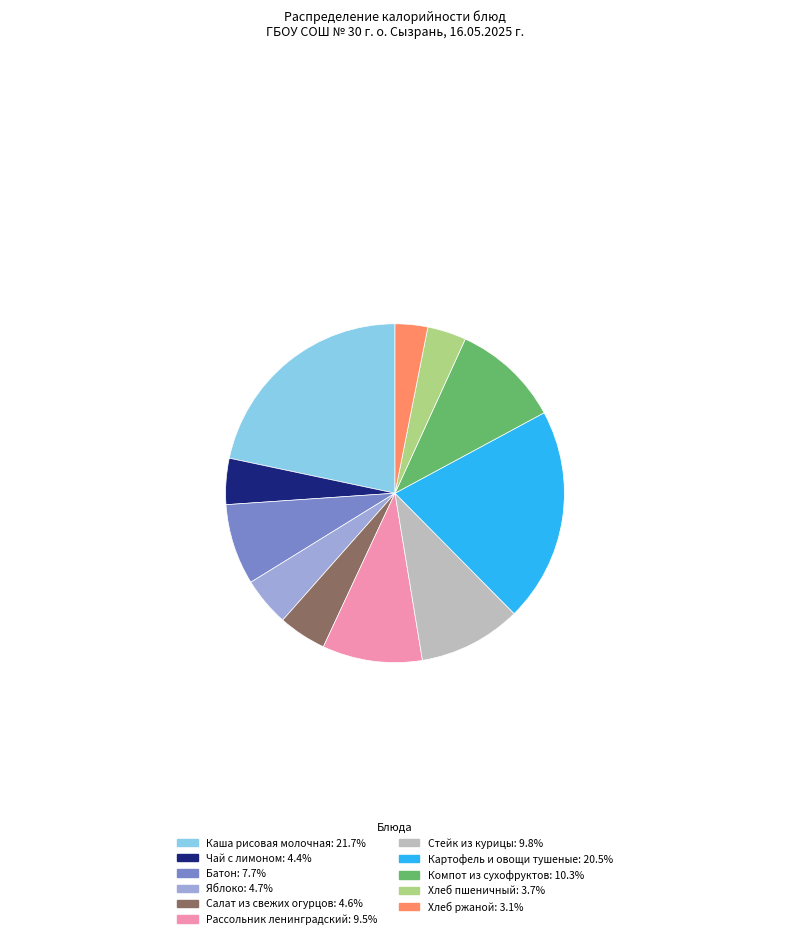

Does any single category account for the majority?

No